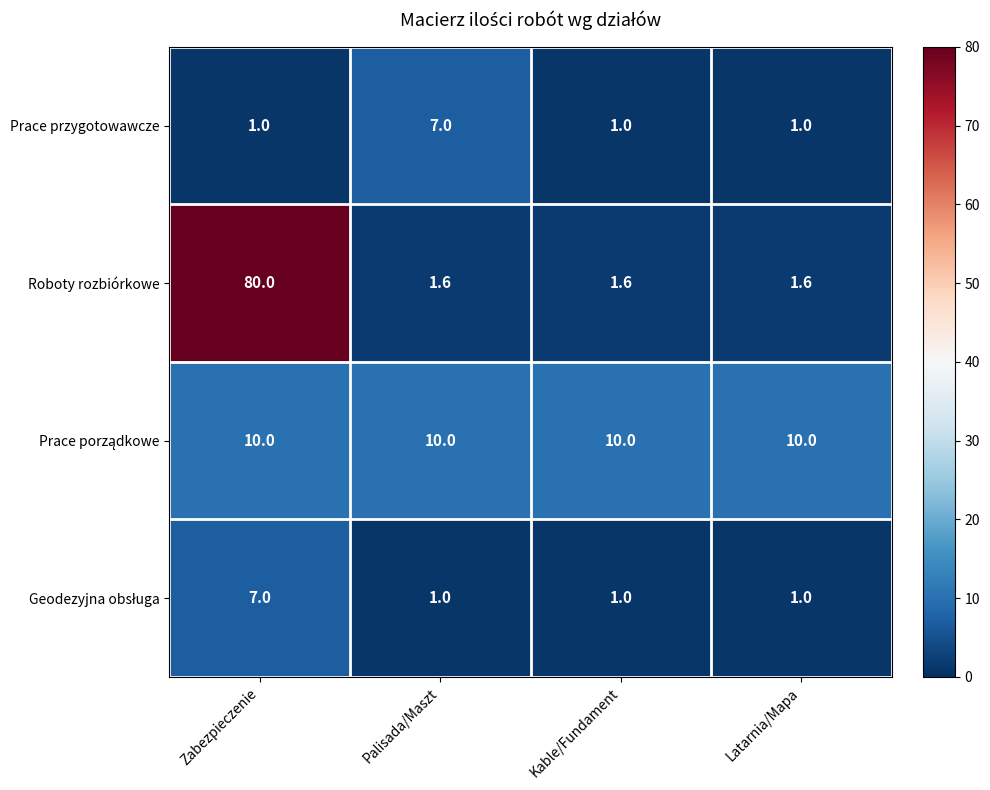

What is the average value of the Prace przygotowawcze series?

2.5